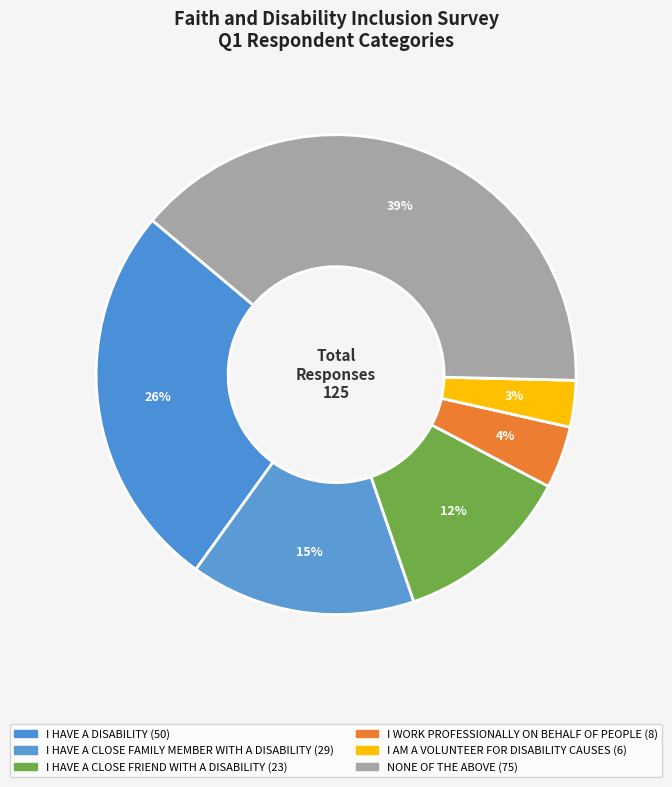

How many slices are in this pie chart?

6